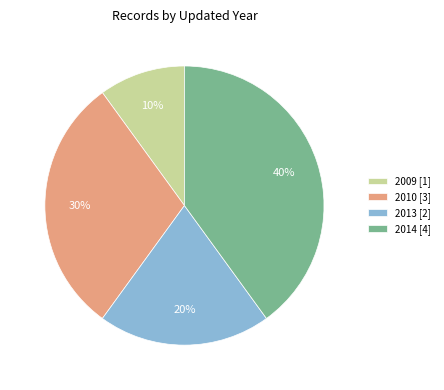

Which category has the smallest portion of the pie?

2009 [1]